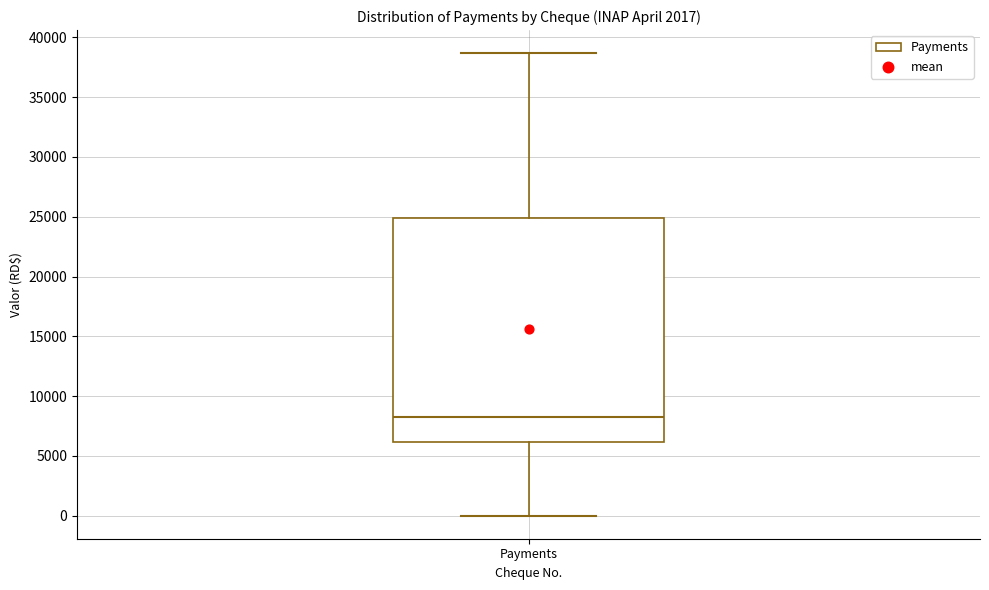

Where does the lower whisker of the box for Payments end on the y-axis? The values are not printed on the chart, so give them approximately, as read against the axis.

0